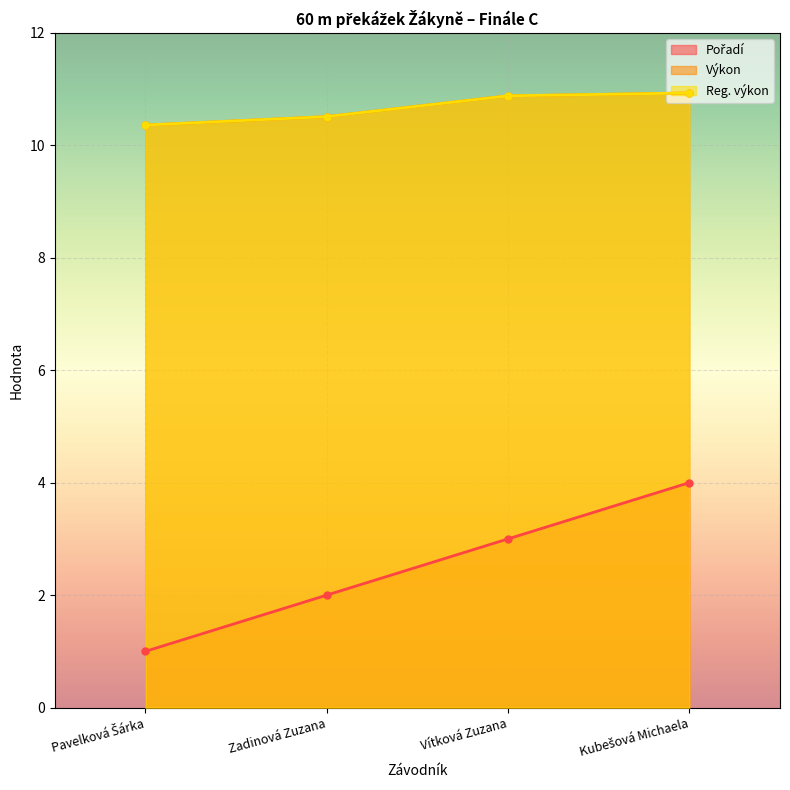

What is the difference between the maximum and minimum values in the Pořadí series?

3.0